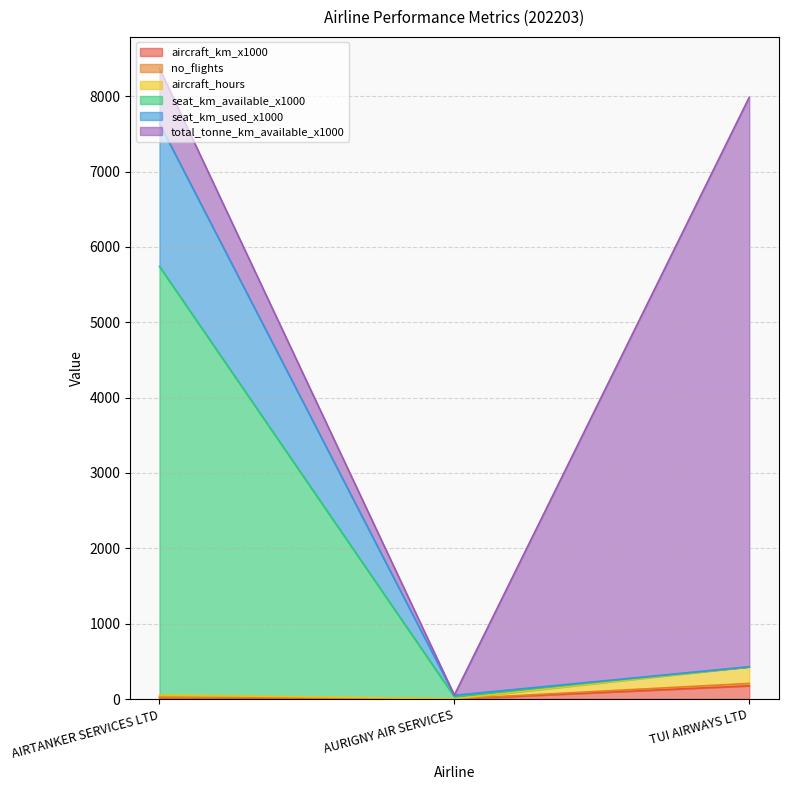

What is the label of the 2nd point from the right?

AURIGNY AIR SERVICES